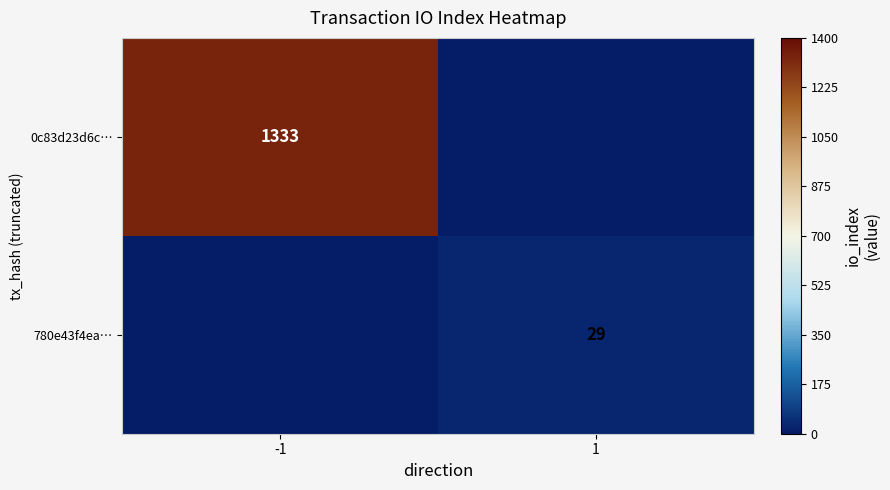

At which category is the sum across all series the highest?

-1